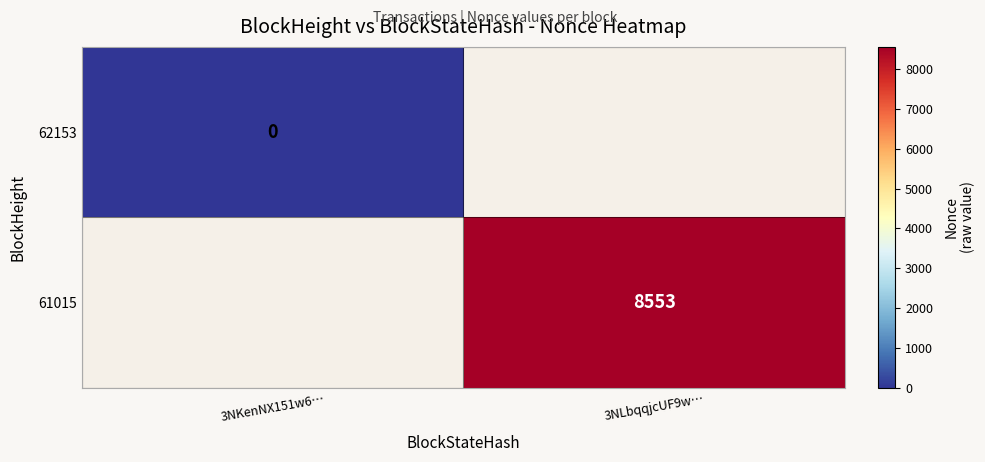

The value of 61015 at 3NLbqqjcUF9w… is 5372. True or false?

False